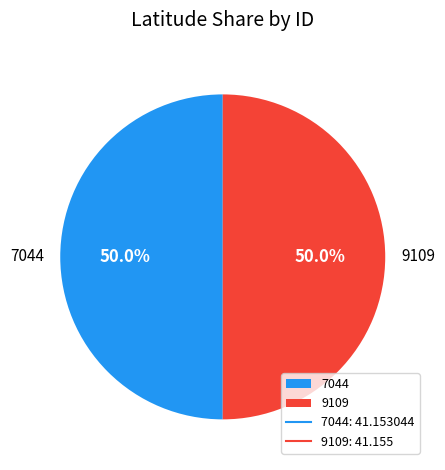

The 9109 slice represents 42% of the pie. True or false?

False